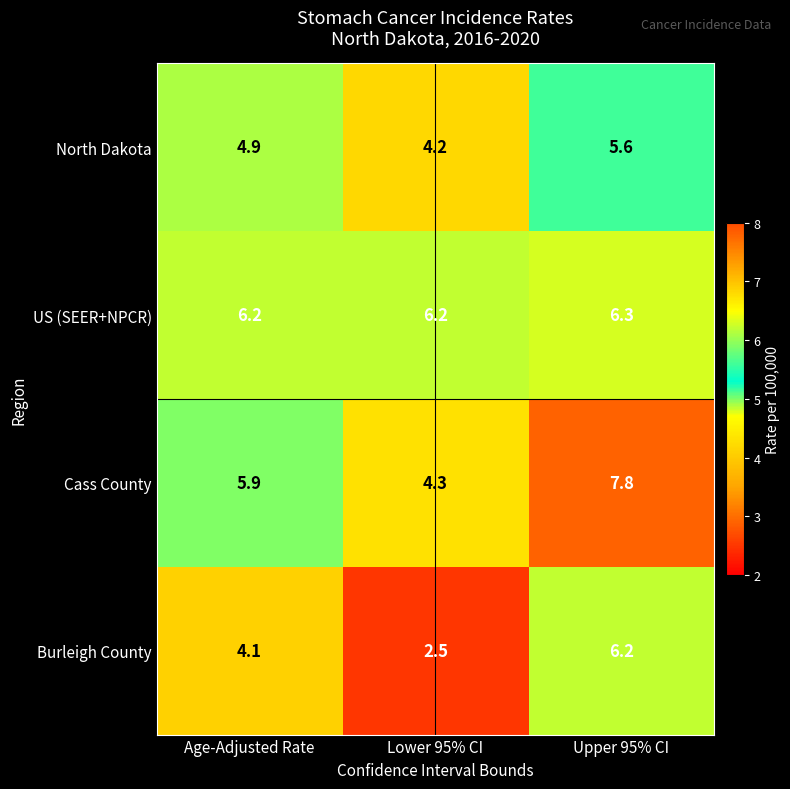

At which category is the sum across all series the highest?

Upper 95% CI